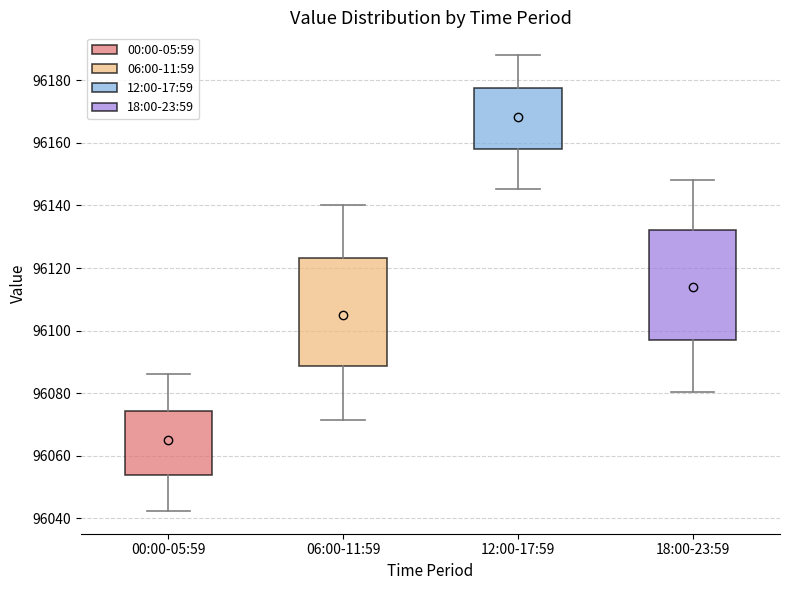

Reading left to right, transcribe this box plot: for each box, give where its median line is, the range the box spans, and where its two whiskers end, as read against the y-axis. The values are not printed on the chart, so give them approximately, as read against the axis.

00:00-05:59: median 96068, box 96054 to 96074, whiskers 96042 to 96086
06:00-11:59: median 96100, box 96088 to 96124, whiskers 96072 to 96140
12:00-17:59: median 96172, box 96158 to 96178, whiskers 96146 to 96188
18:00-23:59: median 96110, box 96096 to 96132, whiskers 96080 to 96148